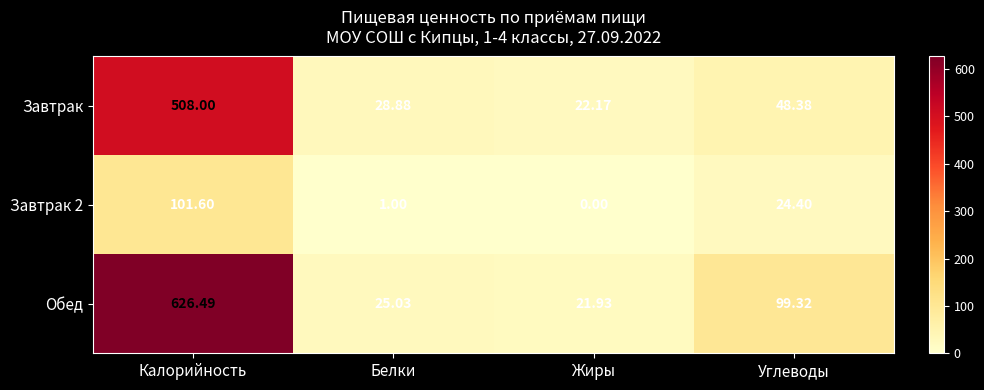

Which label corresponds to the largest value in the chart?

Калорийность